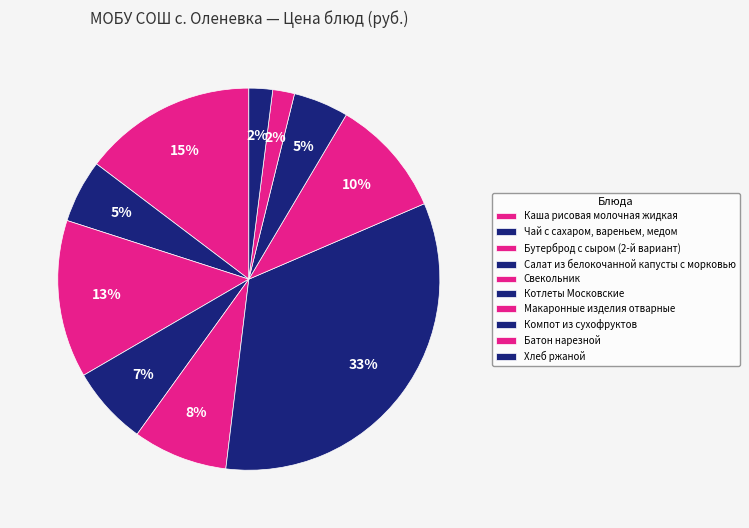

To the nearest percent, what is the combined percentage of Хлеб ржаной and Макаронные изделия отварные?

12%